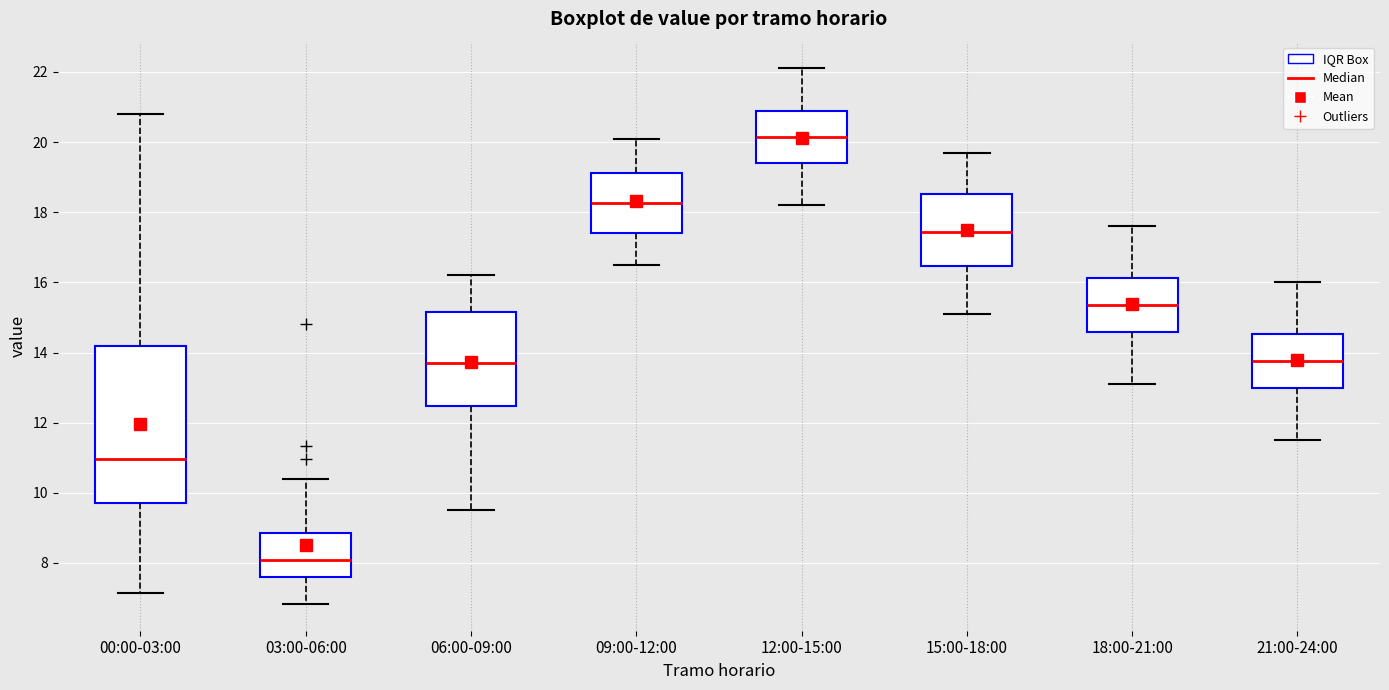

Reading left to right, read every box against the y-axis: the position of its median line, the range the box covers, and the ends of its whiskers. The values are not printed on the chart, so give them approximately, as read against the axis.

00:00-03:00: median 11.0, box 9.8 to 14.2, whiskers 7.2 to 20.8
03:00-06:00: median 8.0, box 7.6 to 8.8, whiskers 6.8 to 10.4
06:00-09:00: median 13.8, box 12.4 to 15.2, whiskers 9.6 to 16.2
09:00-12:00: median 18.2, box 17.4 to 19.2, whiskers 16.6 to 20.2
12:00-15:00: median 20.2, box 19.4 to 21.0, whiskers 18.2 to 22.2
15:00-18:00: median 17.4, box 16.4 to 18.6, whiskers 15.2 to 19.8
18:00-21:00: median 15.4, box 14.6 to 16.2, whiskers 13.2 to 17.6
21:00-24:00: median 13.8, box 13.0 to 14.6, whiskers 11.6 to 16.0